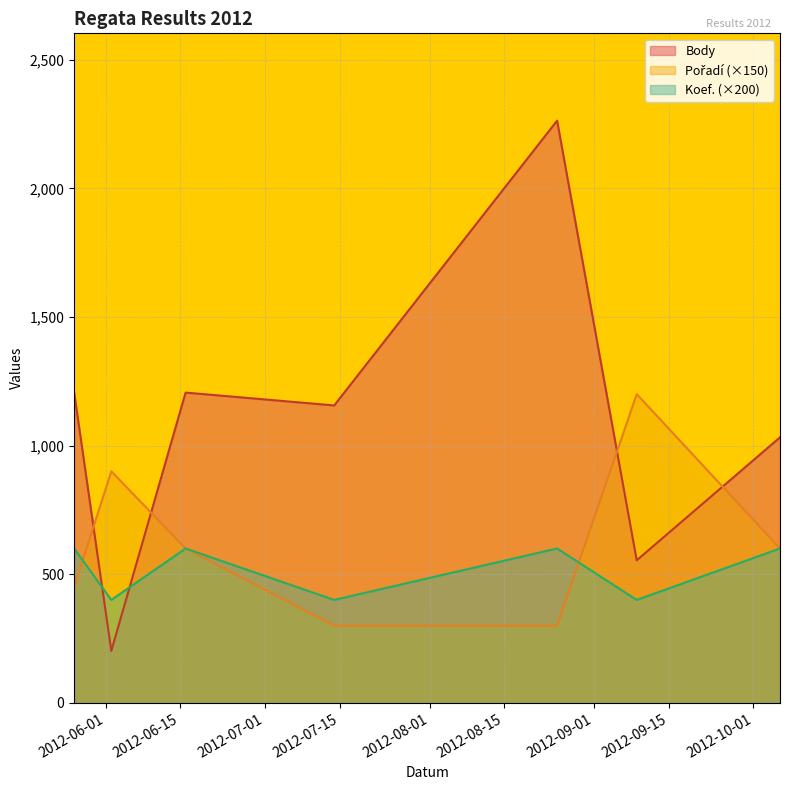

Reading right to left, list all the values displayed in this chart.

Body: 1032	554	2263	1156	1206	202	1206
Pořadí: 600	1200	300	300	600	900	450
Koef.: 600	400	600	400	600	400	600